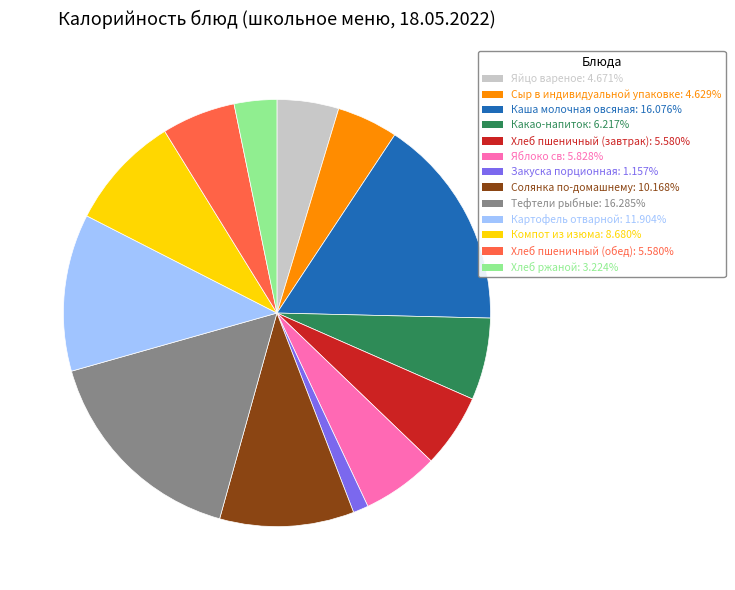

Which has a higher value, Хлеб ржаной or Каша молочная овсяная?

Каша молочная овсяная